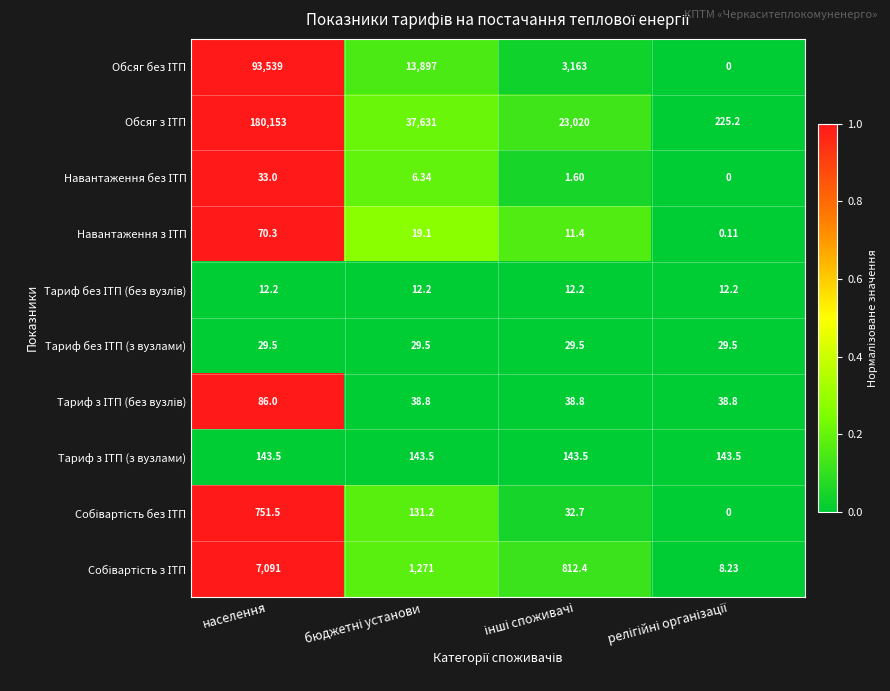

At which category is the sum across all series the highest?

населення